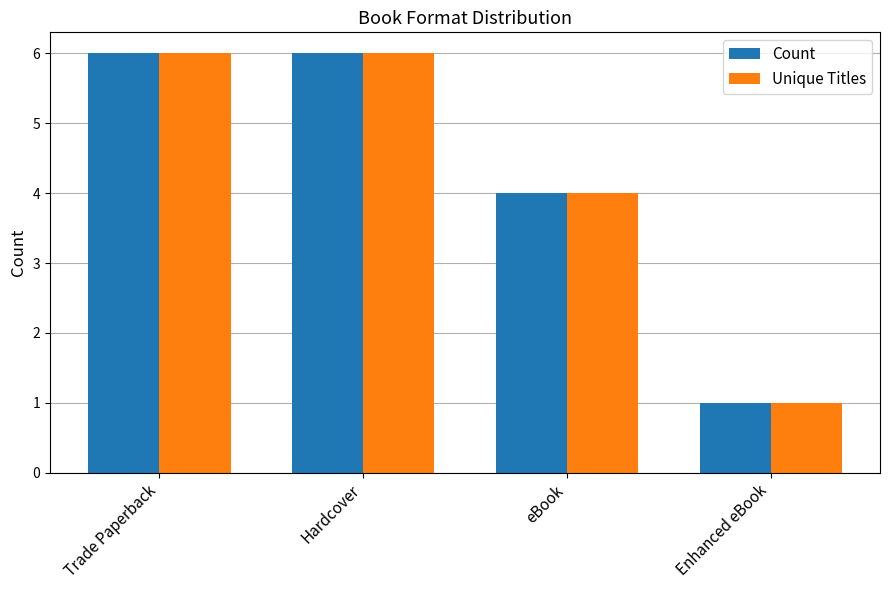

Where is Count nearest to the value 3?

eBook